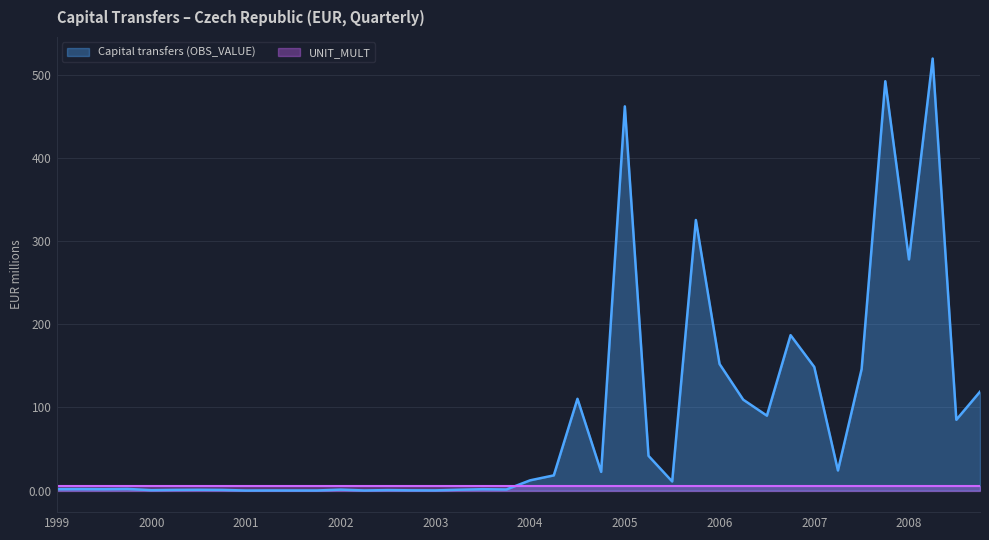

Where is the first local maximum?

1999-Q2